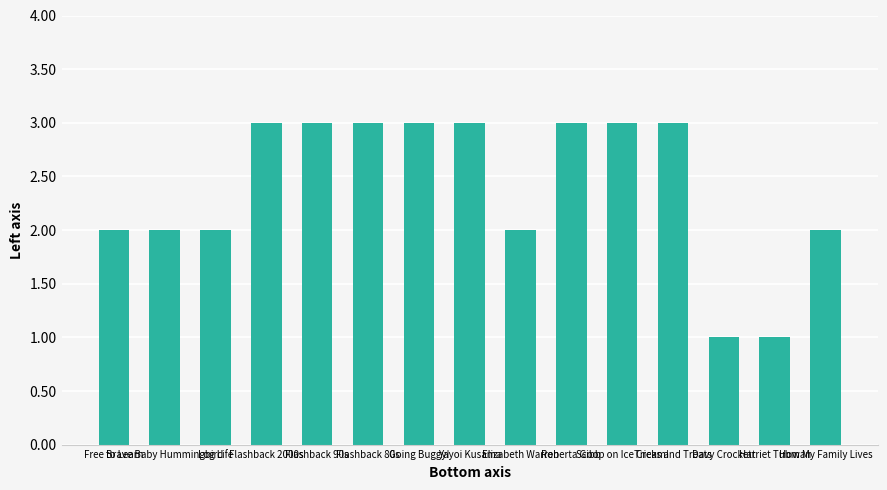

Reading left to right, transcribe all the data shown in this chart.

2	2	2	3	3	3	3	3	2	3	3	3	1	1	2